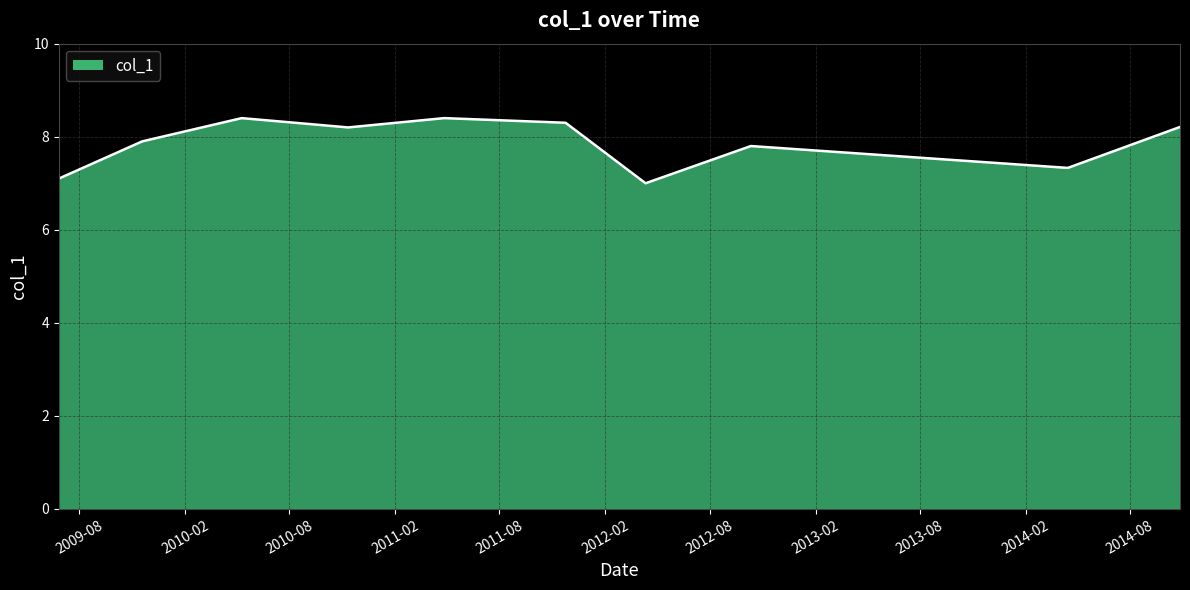

What is the greatest value displayed?

8.4